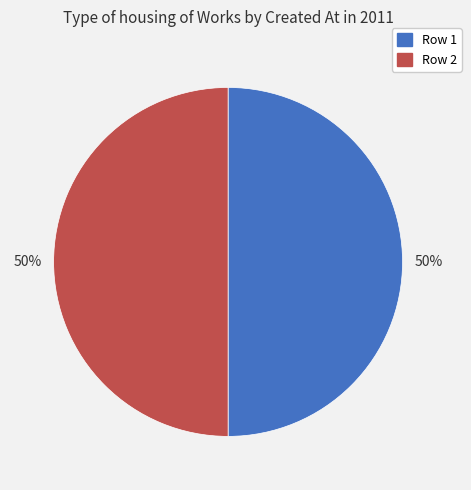

To the nearest percent, what percentage of the pie is Row 1?

50%